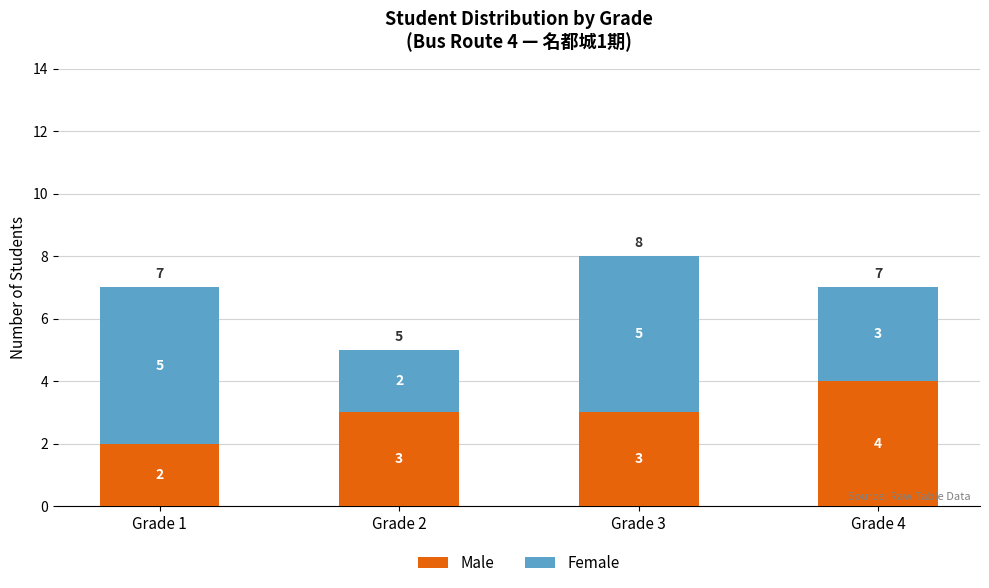

What is the maximum value for Male?

4